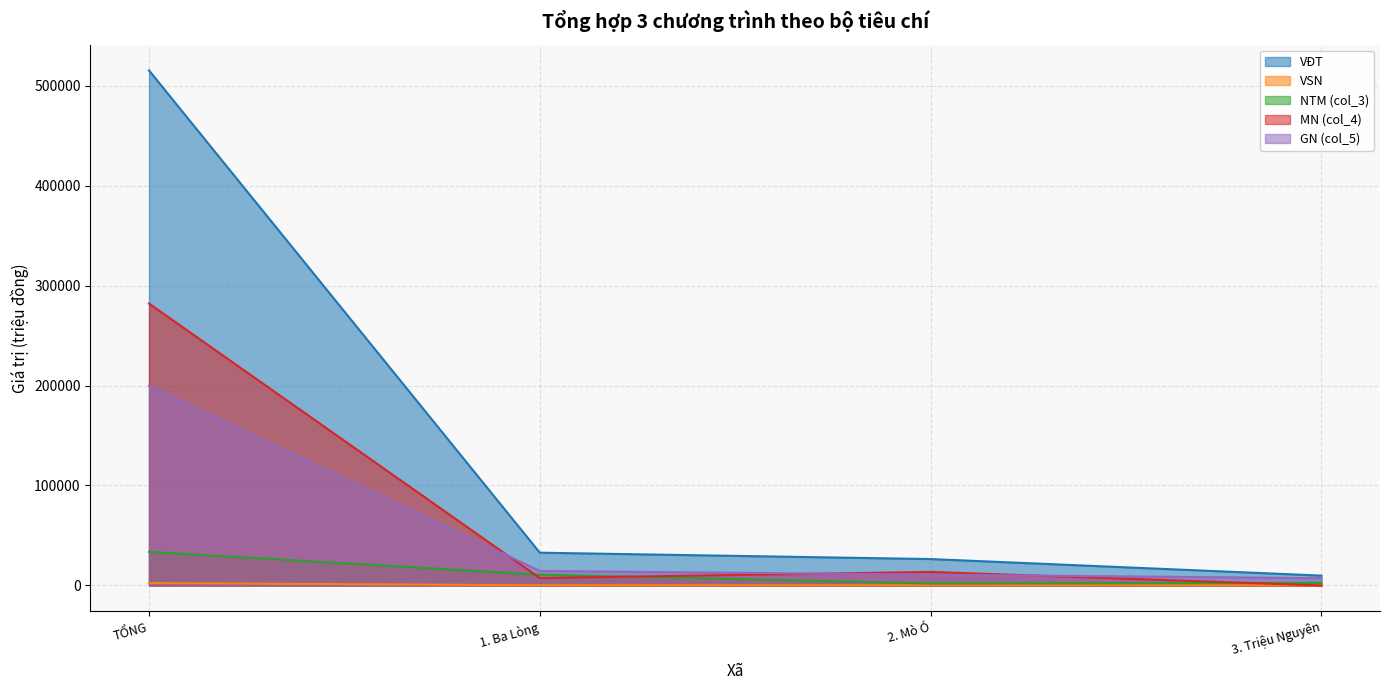

What position from the right is TỔNG?

4